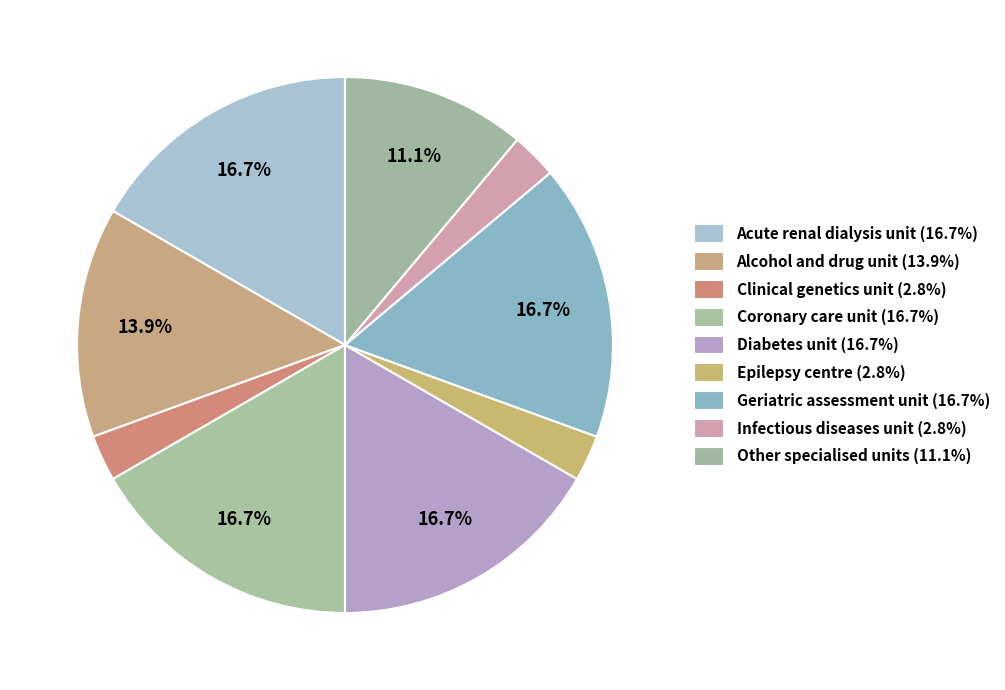

Rank the categories by value from highest to lowest.

Acute renal dialysis unit, Coronary care unit, Diabetes unit, Geriatric assessment unit, Alcohol and drug unit, Other specialised units, Clinical genetics unit, Epilepsy centre, Infectious diseases unit